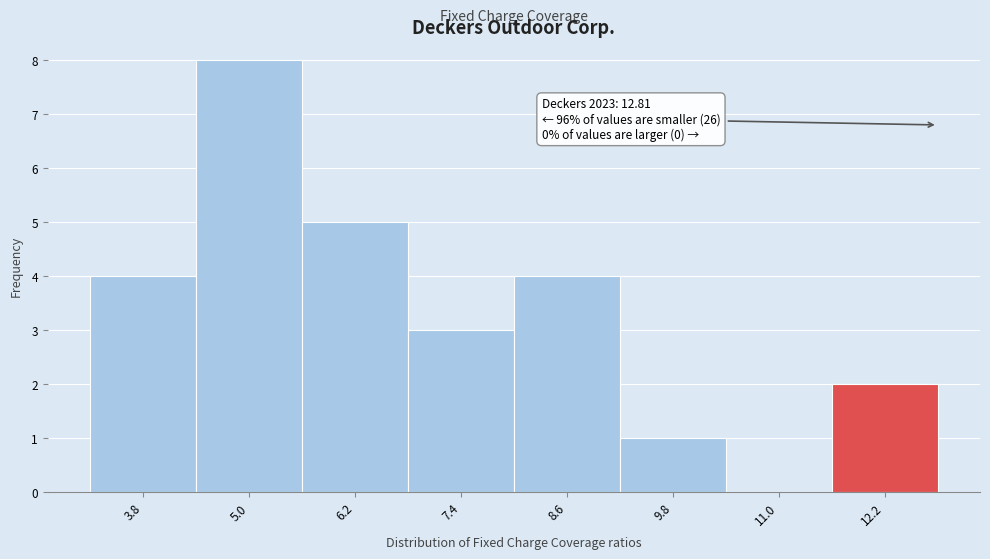

Over which range of the x-axis is the bar tallest?

4.4 to 5.6